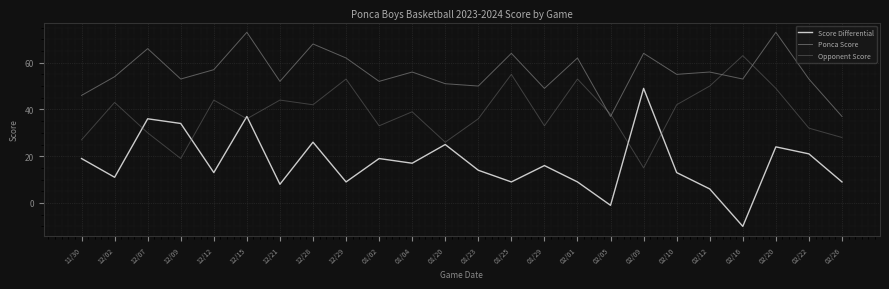

At 12/29, list the series in order from smallest to largest.

Score Differential, Opponent Score, Ponca Score